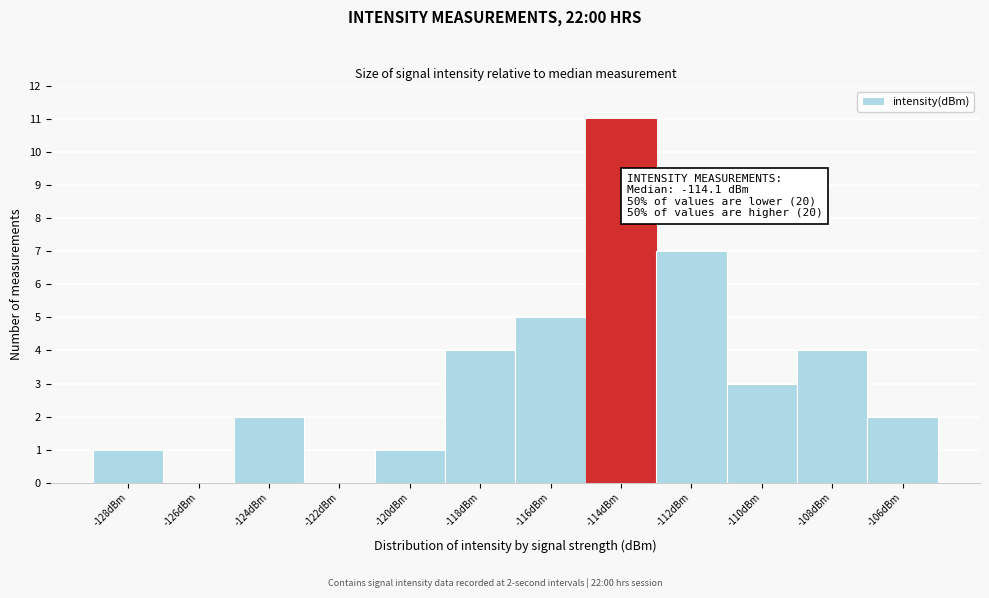

Over which range of the x-axis is the bar tallest?

-115 to -113